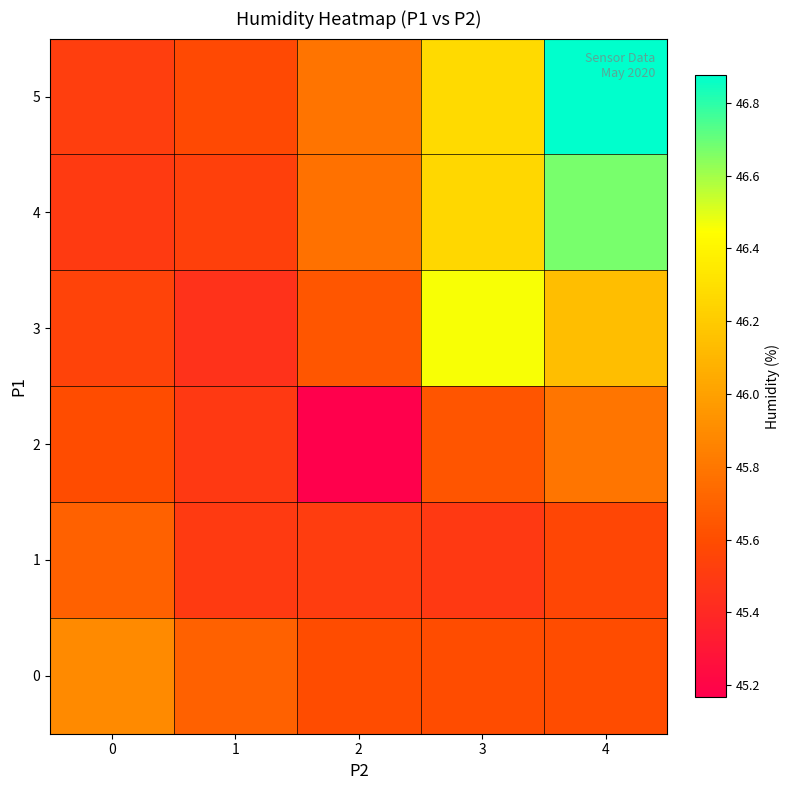

What is the total value across all series at 2?

273.5